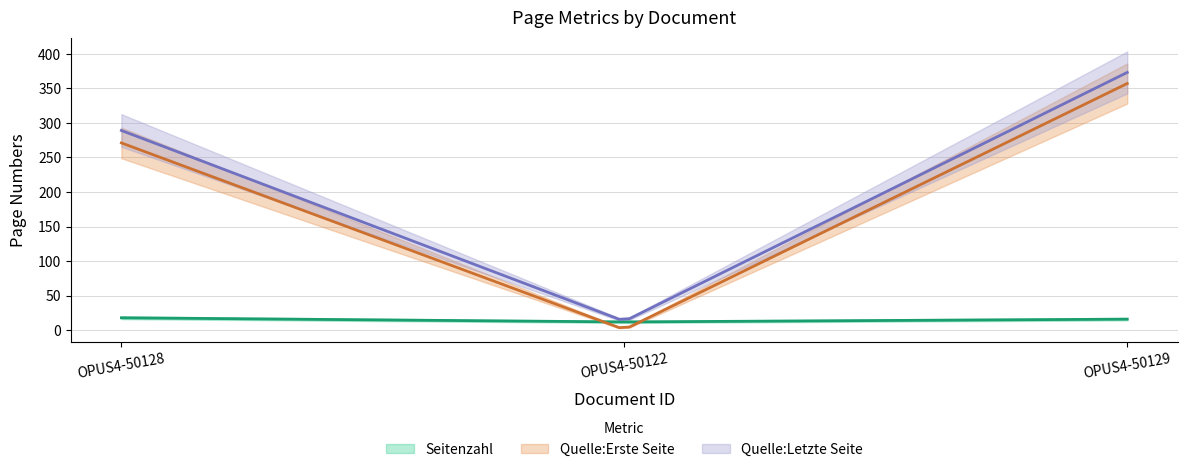

What is the sum of the Seitenzahl values at OPUS4-50128 and OPUS4-50129?

34